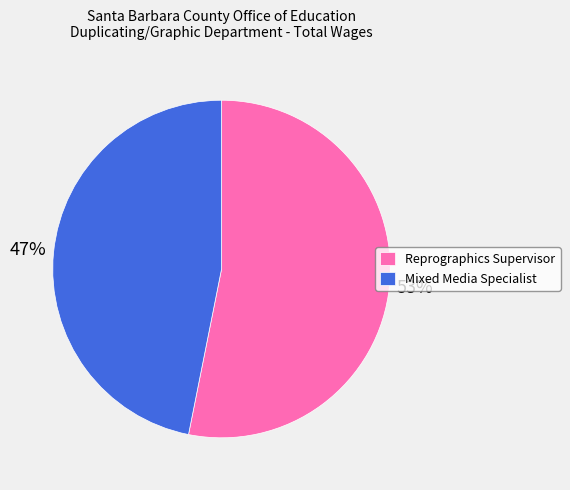

How many slices are in this pie chart?

2